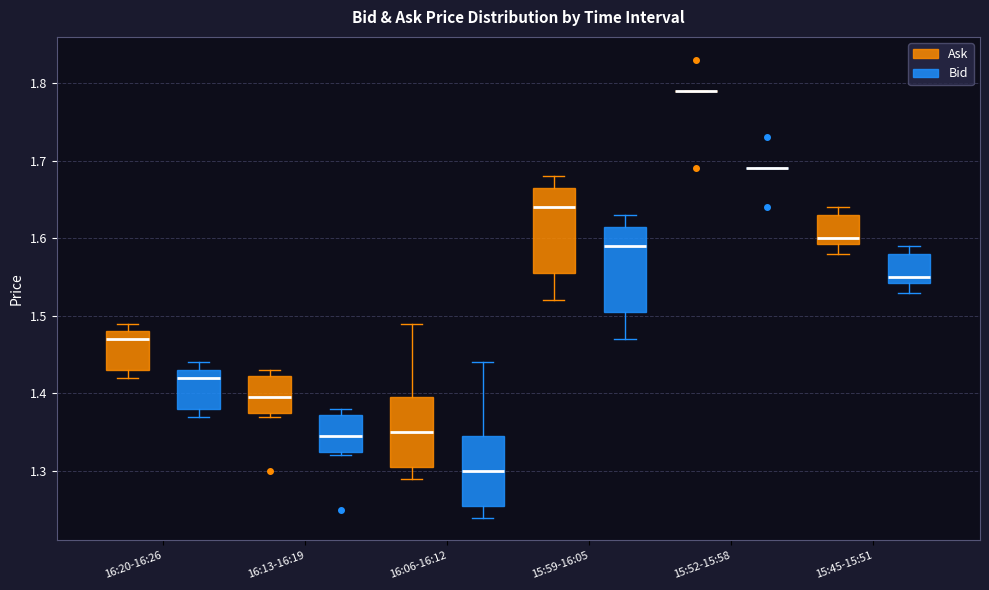

Reading left to right, transcribe this box plot: for each box, give where its median line is, the range the box spans, and where its two whiskers end, as read against the y-axis. The values are not printed on the chart, so give them approximately, as read against the axis.

16:20-16:26 (Ask): median 1.47, box 1.43 to 1.48, whiskers 1.42 to 1.49
16:20-16:26 (Bid): median 1.42, box 1.38 to 1.43, whiskers 1.37 to 1.44
16:13-16:19 (Ask): median 1.40, box 1.38 to 1.42, whiskers 1.37 to 1.43
16:13-16:19 (Bid): median 1.35, box 1.33 to 1.37, whiskers 1.32 to 1.38
16:06-16:12 (Ask): median 1.35, box 1.31 to 1.40, whiskers 1.29 to 1.49
16:06-16:12 (Bid): median 1.30, box 1.26 to 1.35, whiskers 1.24 to 1.44
15:59-16:05 (Ask): median 1.64, box 1.56 to 1.67, whiskers 1.52 to 1.68
15:59-16:05 (Bid): median 1.59, box 1.51 to 1.62, whiskers 1.47 to 1.63
15:52-15:58 (Ask): box collapsed to a line at 1.79, whiskers 1.79 to 1.79
15:52-15:58 (Bid): box collapsed to a line at 1.69, whiskers 1.69 to 1.69
15:45-15:51 (Ask): median 1.60, box 1.59 to 1.63, whiskers 1.58 to 1.64
15:45-15:51 (Bid): median 1.55, box 1.54 to 1.58, whiskers 1.53 to 1.59